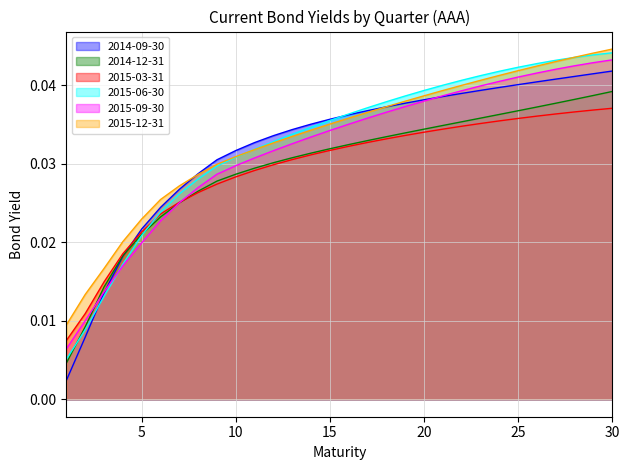

True or false: 2014-09-30 and 2015-12-31 intersect in this chart.

True